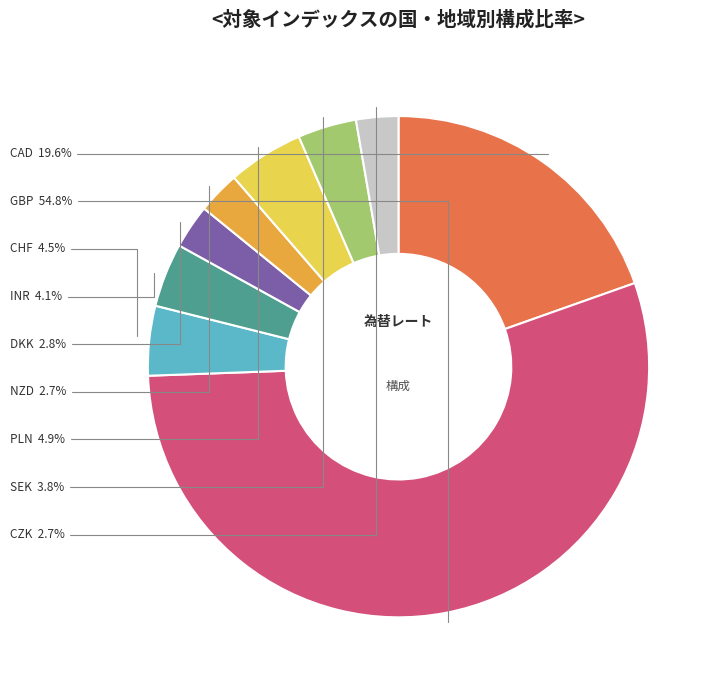

Count the number of slices in the pie.

9